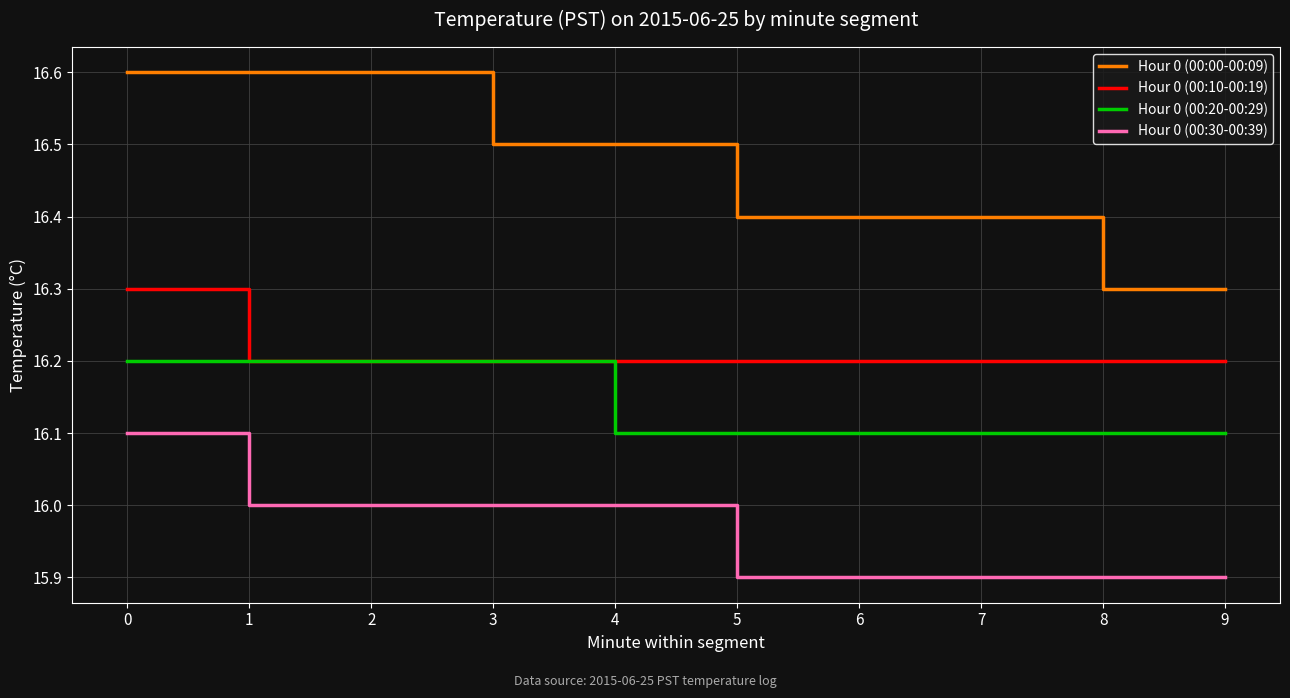

What is the spread (max minus min) of values at 3?

0.5